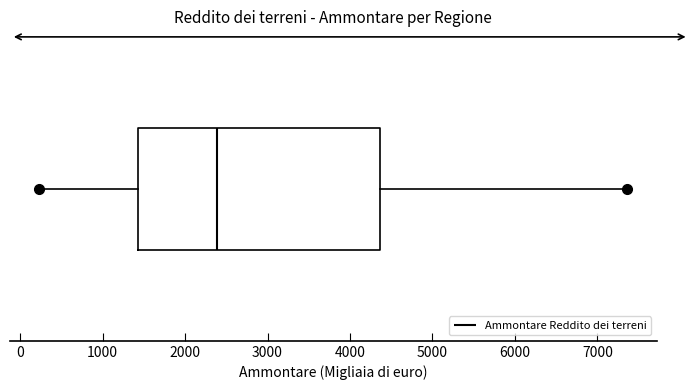

Where does the right whisker of the box end on the x-axis? The values are not printed on the chart, so give them approximately, as read against the axis.

7400